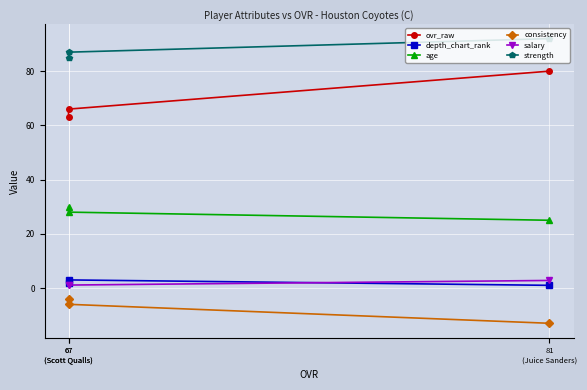

At which label is ovr_raw closest to 71?

67
(Scott Qualls)